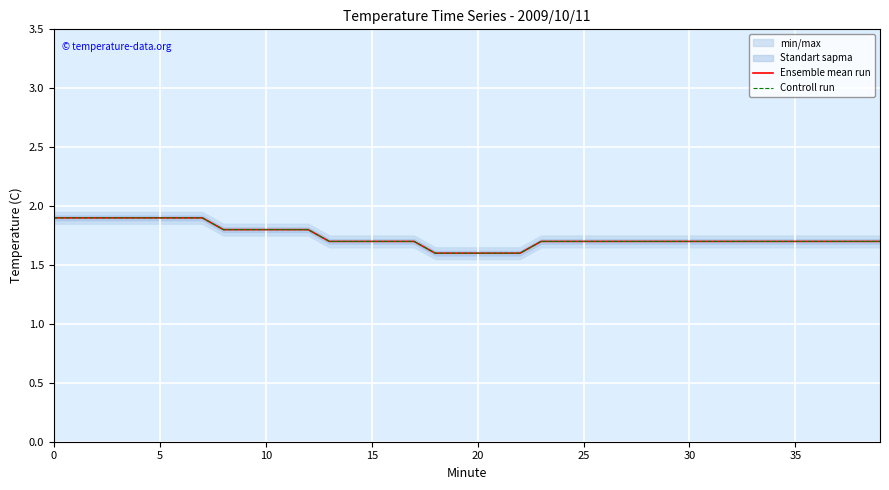

True or false: Ensemble mean run has a value of 1.7 at 29.

True